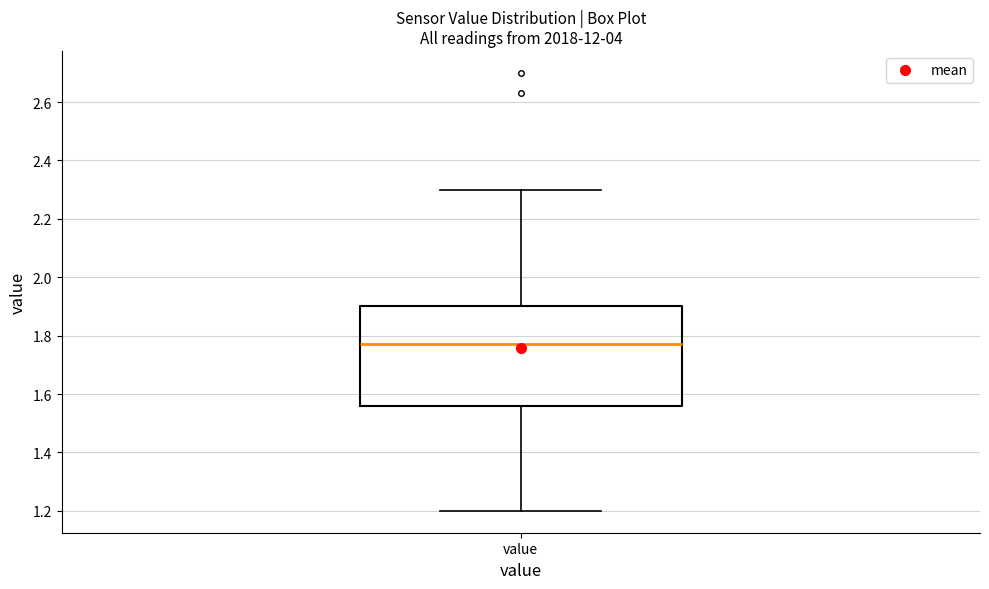

Read this box plot against the y-axis: the position of the median line, the range covered by the box, and the ends of both whiskers. The values are not printed on the chart, so give them approximately, as read against the axis.

median 1.78, box 1.56 to 1.90, whiskers 1.20 to 2.30